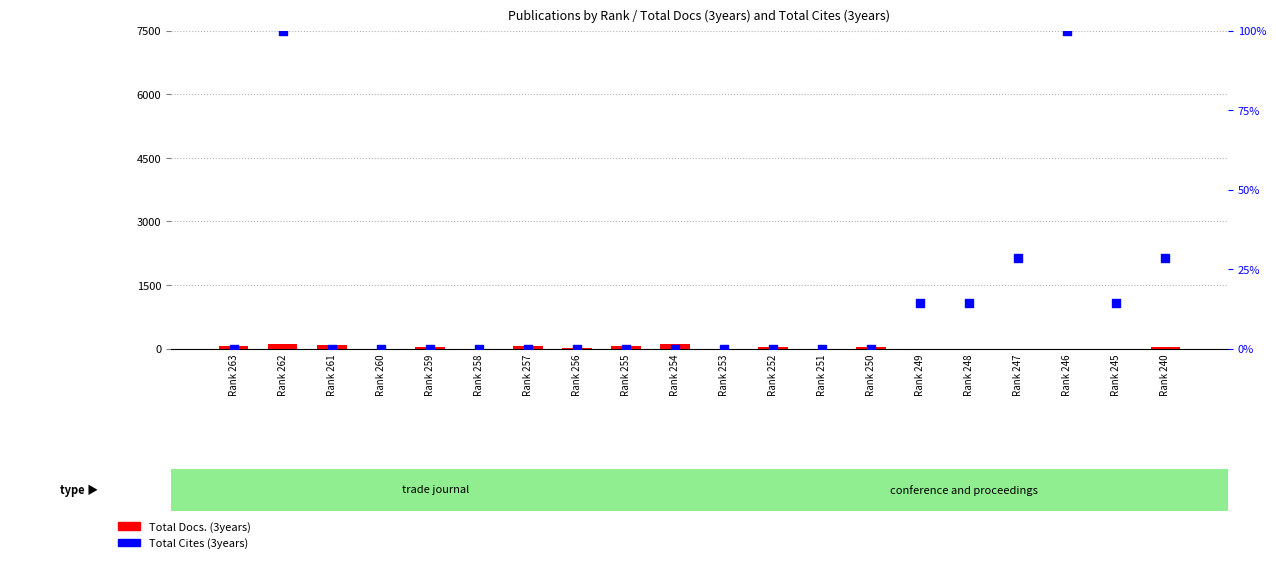

Is the value of Total Docs. (3years) at Rank 263 greater than the value of Total Cites (3years) at Rank 251?

Yes